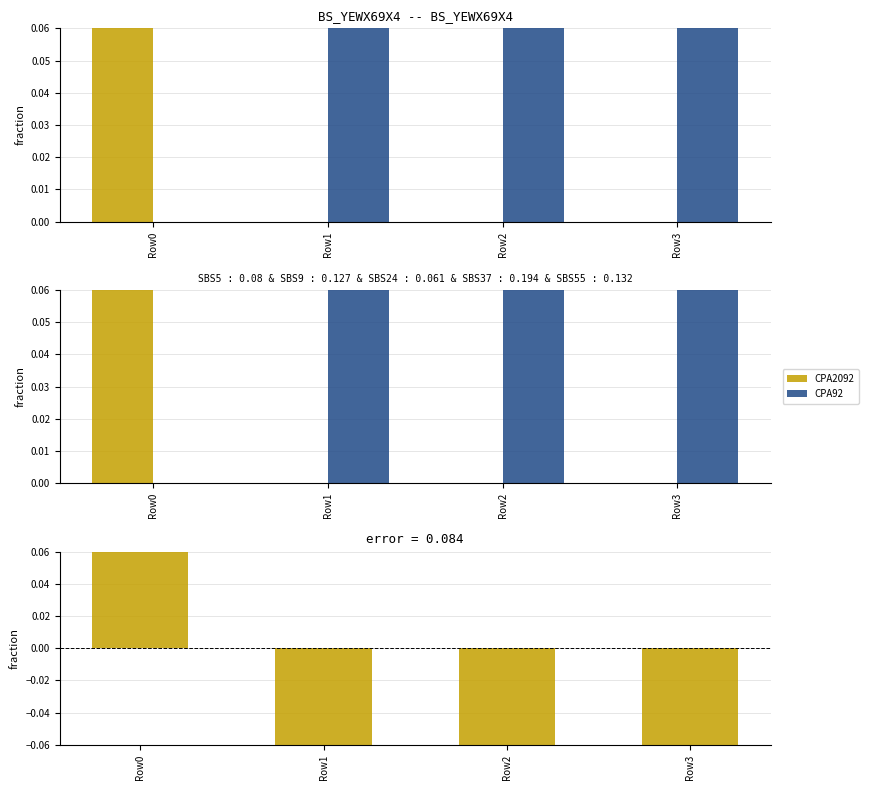

At which category is the sum across all series the highest?

Row0